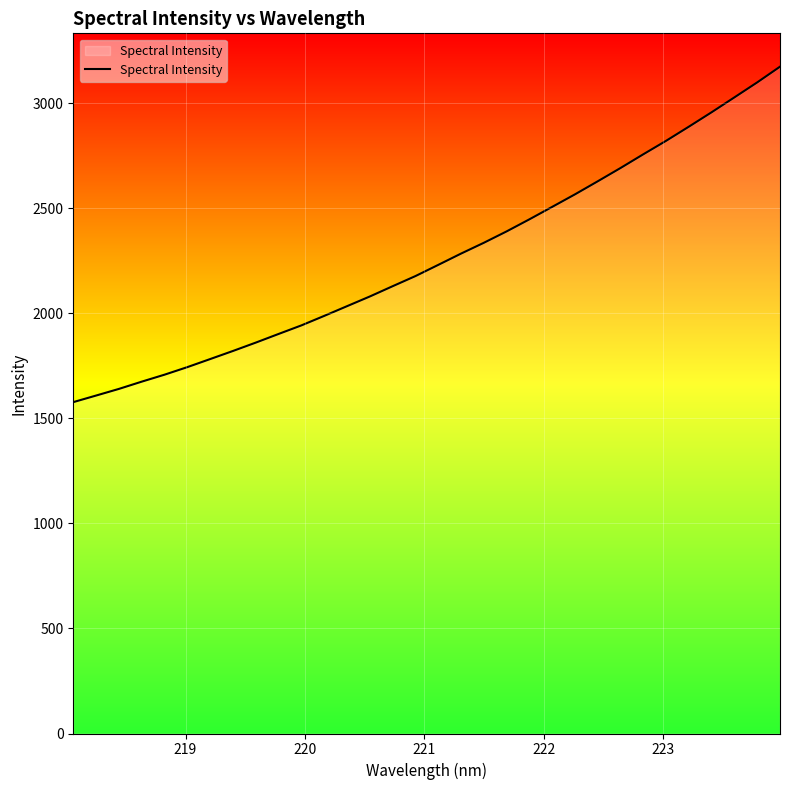

What is the greatest value displayed?

3174.2